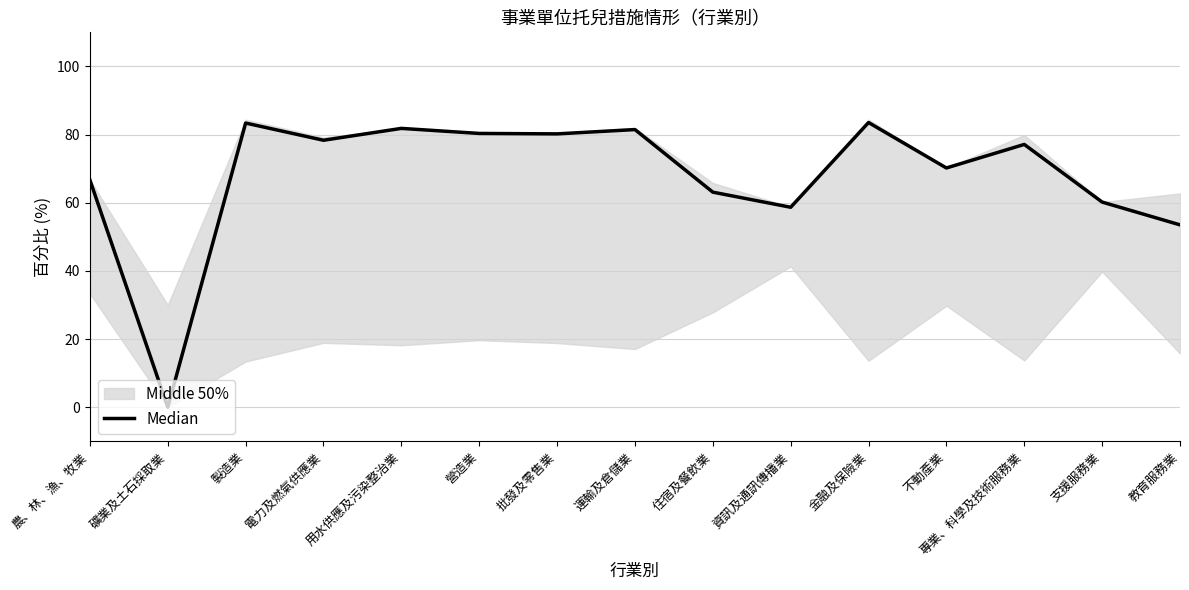

At which category does the chart reach its minimum across all series?

礦業及土石採取業